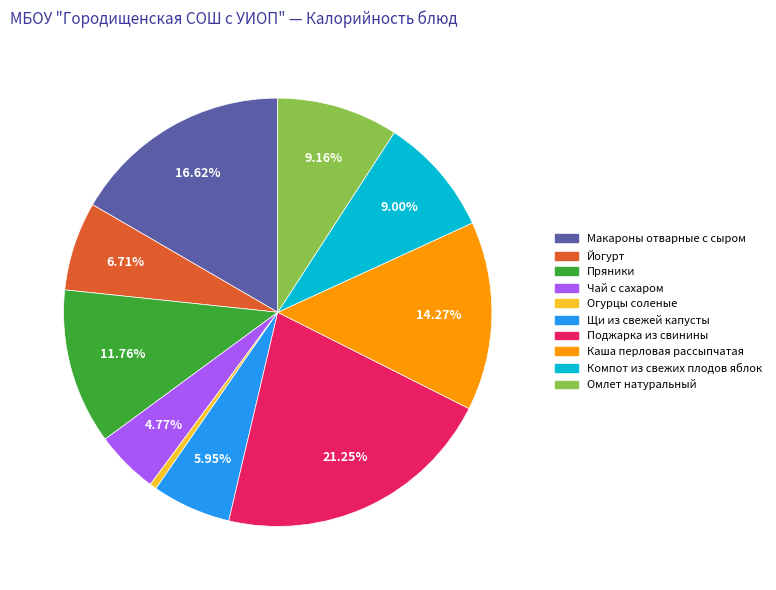

To the nearest percent, what is the difference between the Омлет натуральный and Щи из свежей капусты slice percentages?

3%